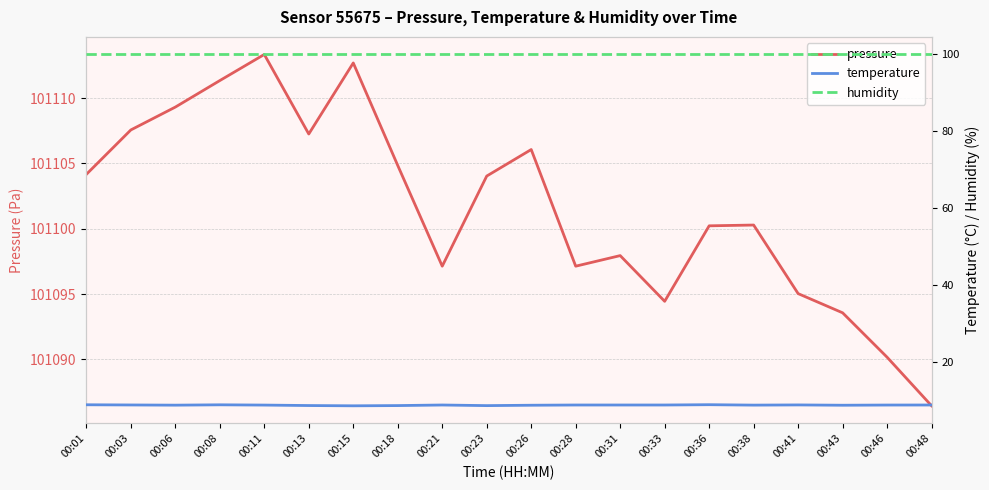

Reading left to right, extract all data points from this chart.

pressure: 101104.2	101107.6	101109.3	101111.3	101113.3	101107.2	101112.7	101104.8	101097.1	101104.0	101106.1	101097.1	101097.9	101094.4	101100.2	101100.3	101095.0	101093.6	101090.2	101086.4
temperature: 8.7	8.7	8.6	8.7	8.7	8.5	8.5	8.5	8.7	8.5	8.6	8.7	8.7	8.7	8.8	8.7	8.7	8.6	8.7	8.7
humidity: 100.0	100.0	100.0	100.0	100.0	100.0	100.0	100.0	100.0	100.0	100.0	100.0	100.0	100.0	100.0	100.0	100.0	100.0	100.0	100.0